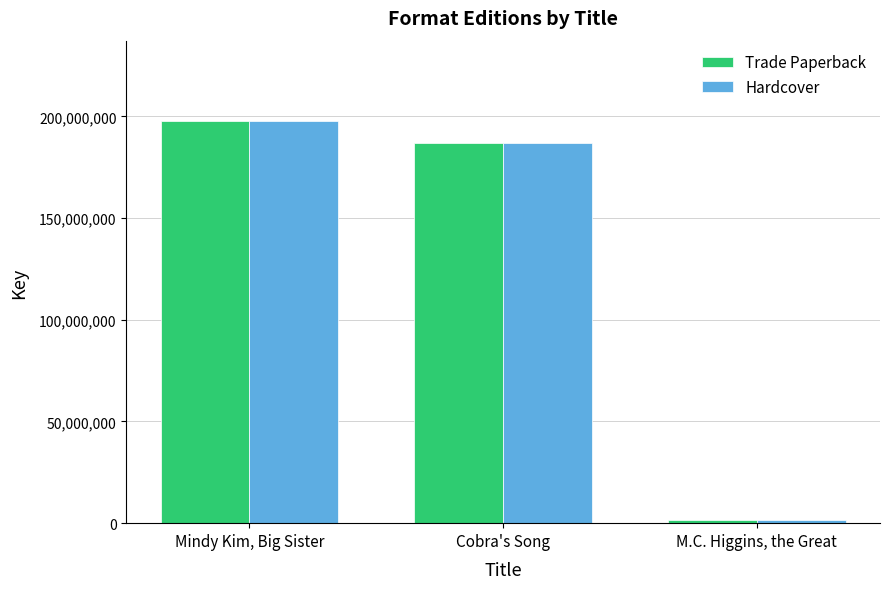

How many bars are there in total?

6